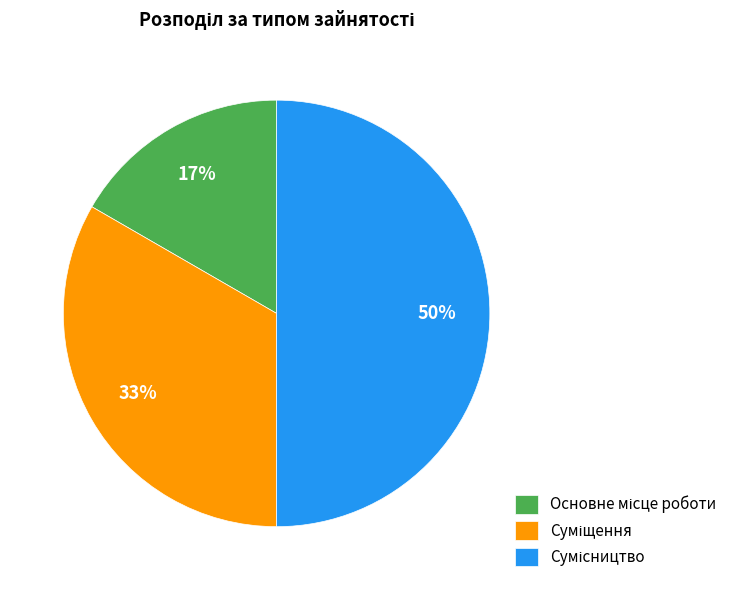

To the nearest percent, what is the average slice percentage?

33%